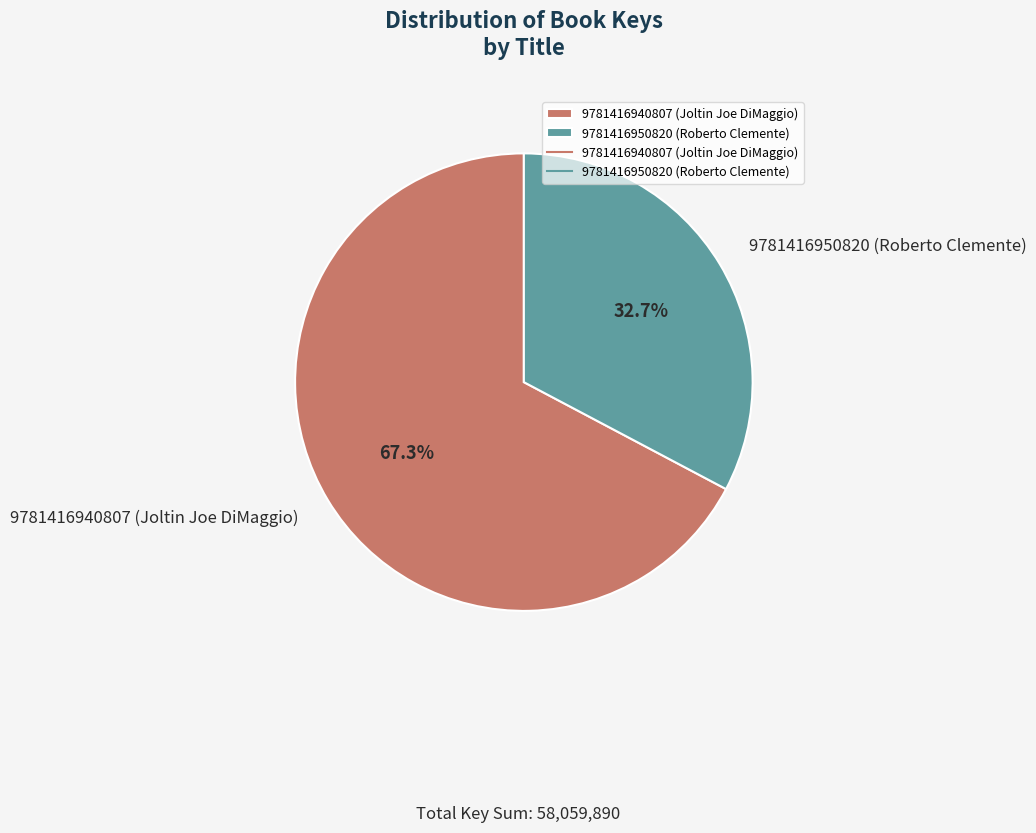

What is the largest slice in the pie chart?

9781416940807 (Joltin Joe DiMaggio)